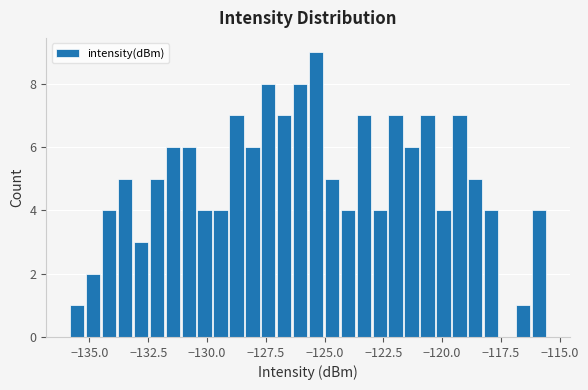

Around what value on the x-axis is the tallest bar? Give the approximate position of its centre, as read against the axis.

-125.5